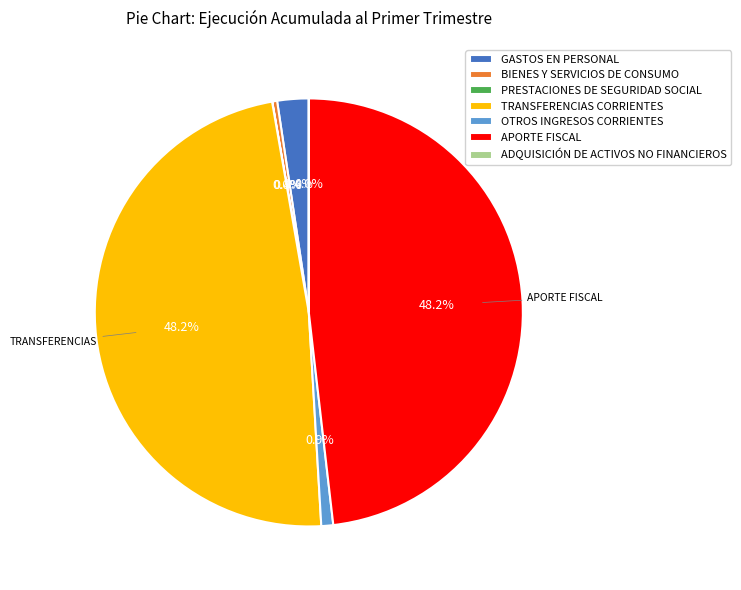

To the nearest percent, what is the difference between the GASTOS EN PERSONAL and BIENES Y SERVICIOS DE CONSUMO slice percentages?

2%